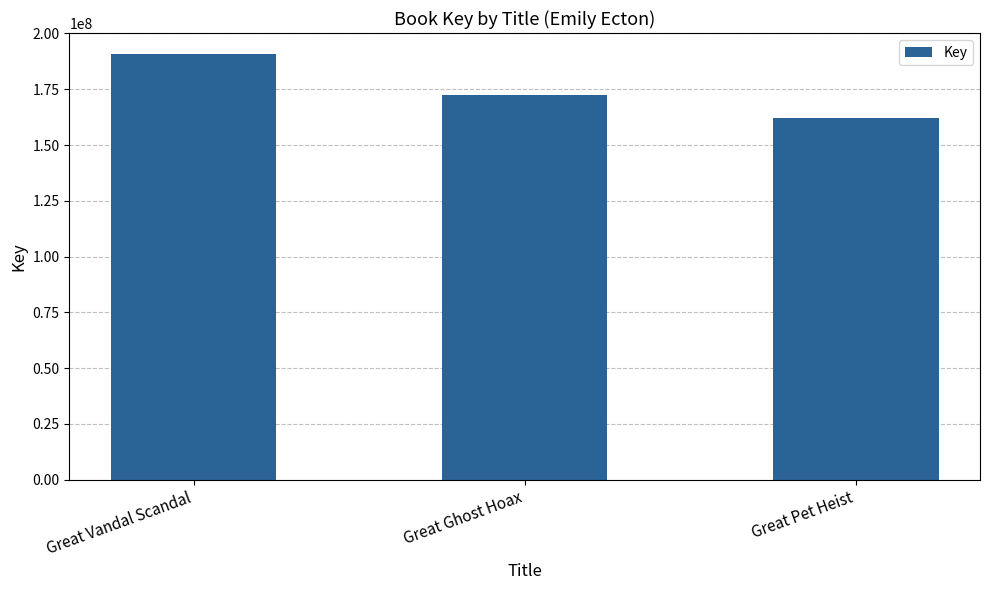

What is the average value?

175106680